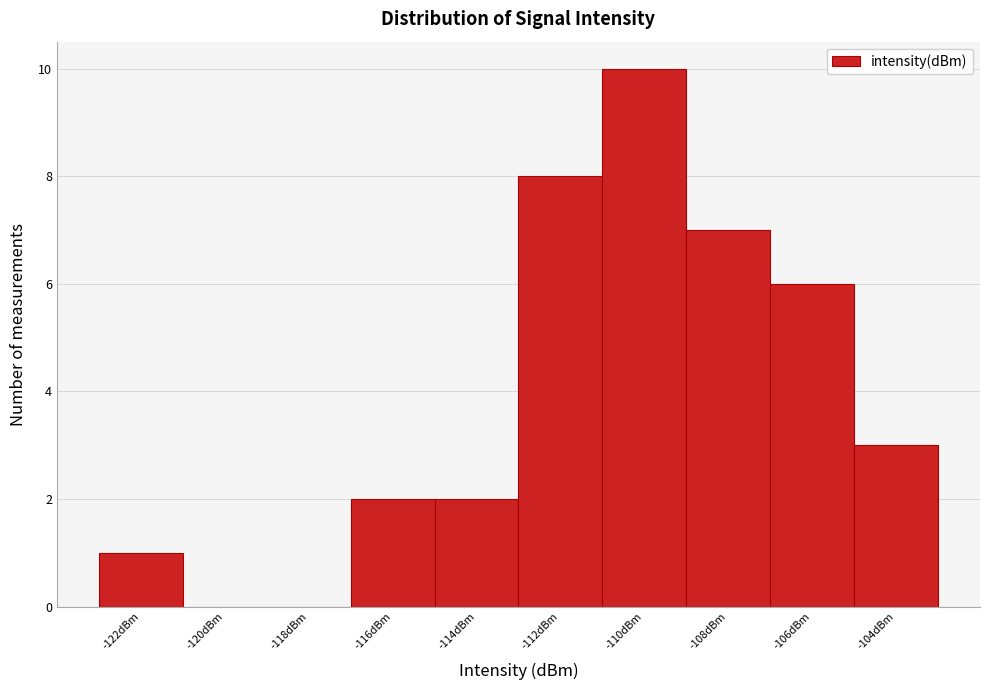

Reading left to right, transcribe all the data shown in this chart.

-122dBm=1	-120dBm=0	-118dBm=0	-116dBm=2	-114dBm=2	-112dBm=8	-110dBm=10	-108dBm=7	-106dBm=6	-104dBm=3